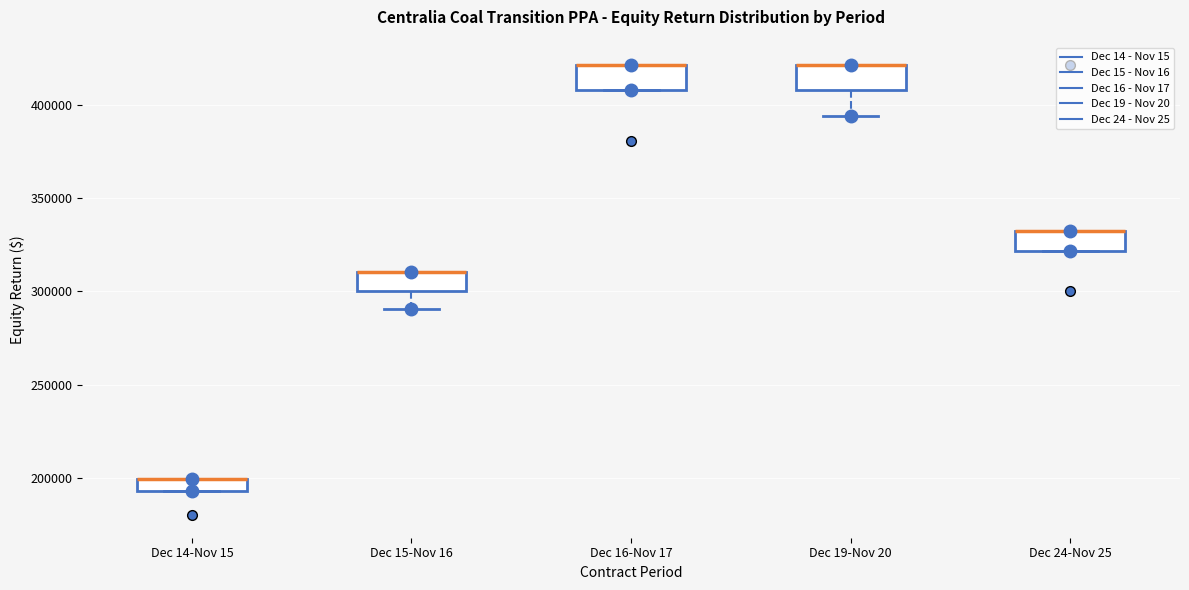

Where is the lower edge of the box for Dec 19-Nov 20 on the y-axis? The values are not printed on the chart, so give them approximately, as read against the axis.

410000